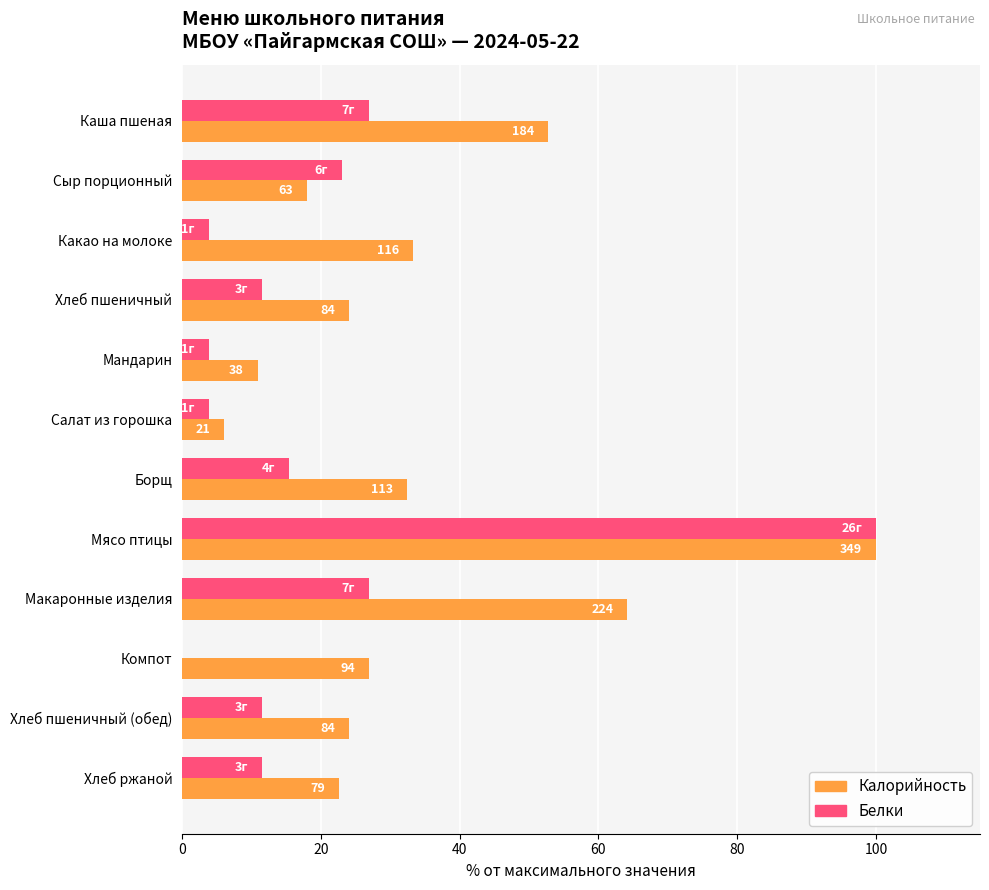

What is the difference between the second highest and minimum values in the Белки series?

26.9